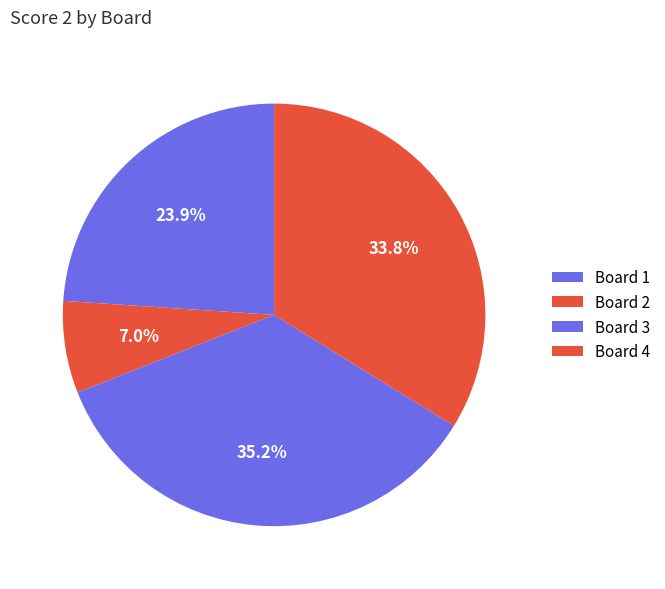

Combined, what portion of the pie is Board 1 and Board 4?

57.7%